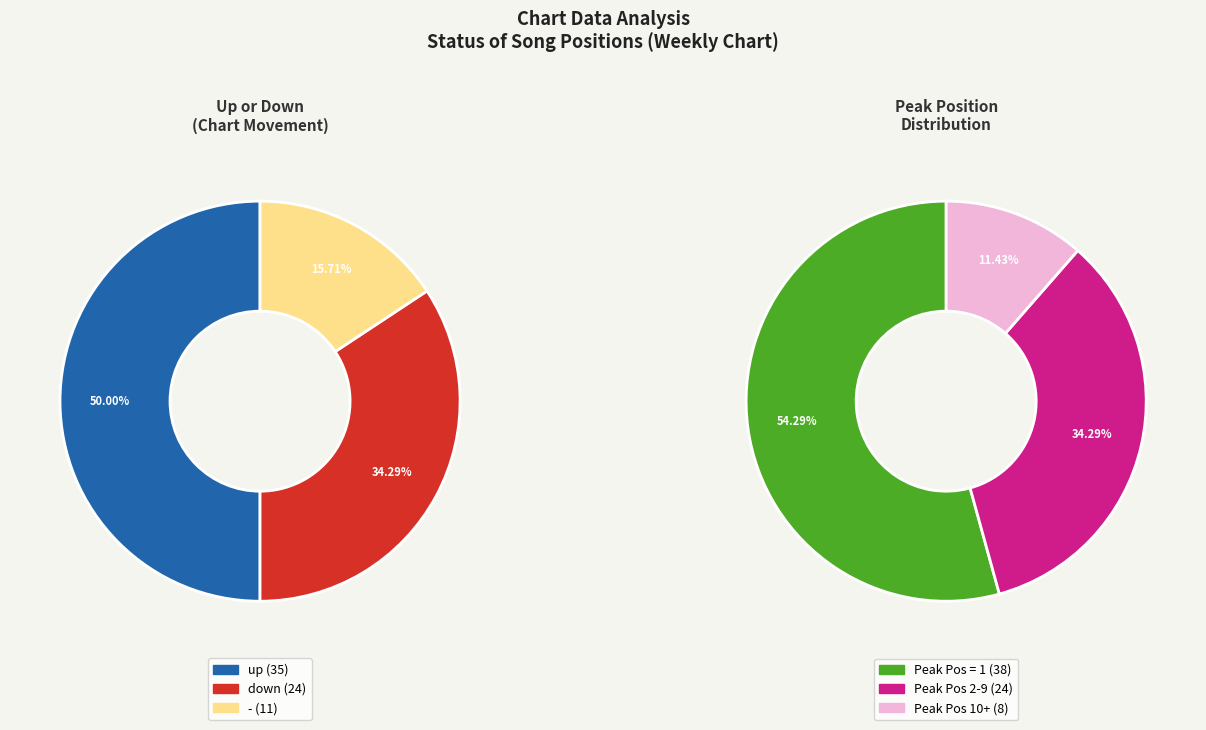

Does down account for over 50% of the chart?

No